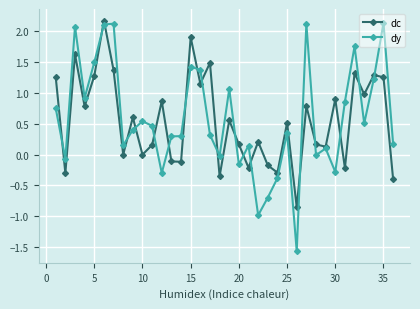

How many lines are shown in the chart?

2